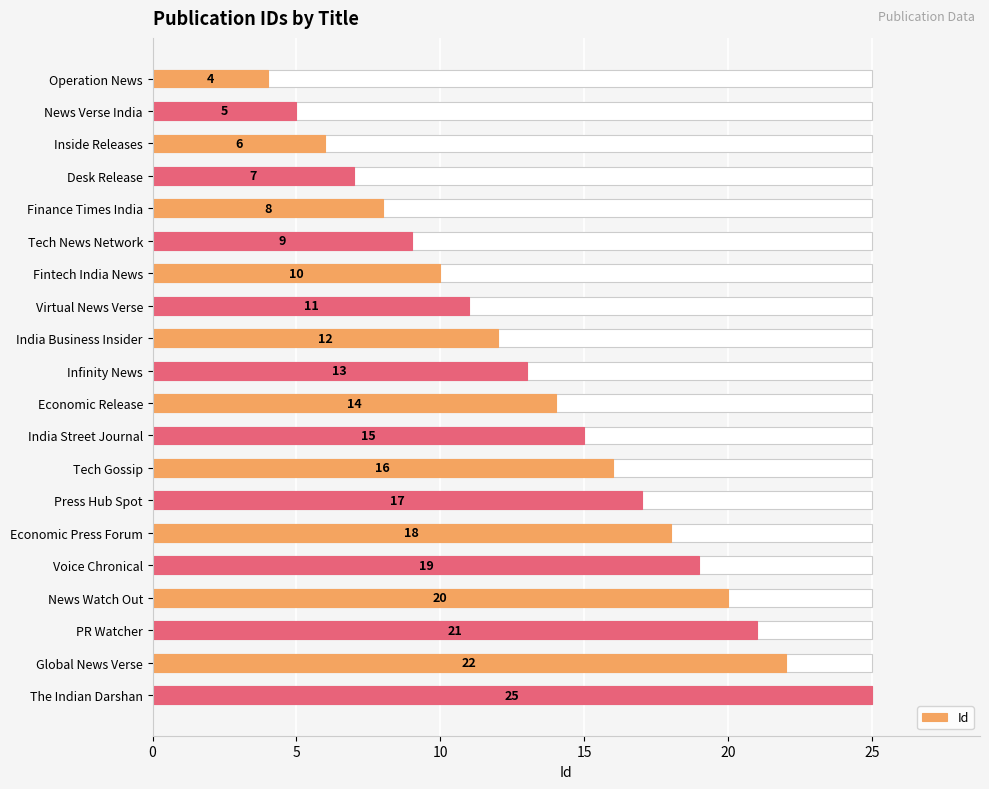

Reading left to right, what are all the values shown in this chart?

4	5	6	7	8	9	10	11	12	13	14	15	16	17	18	19	20	21	22	25